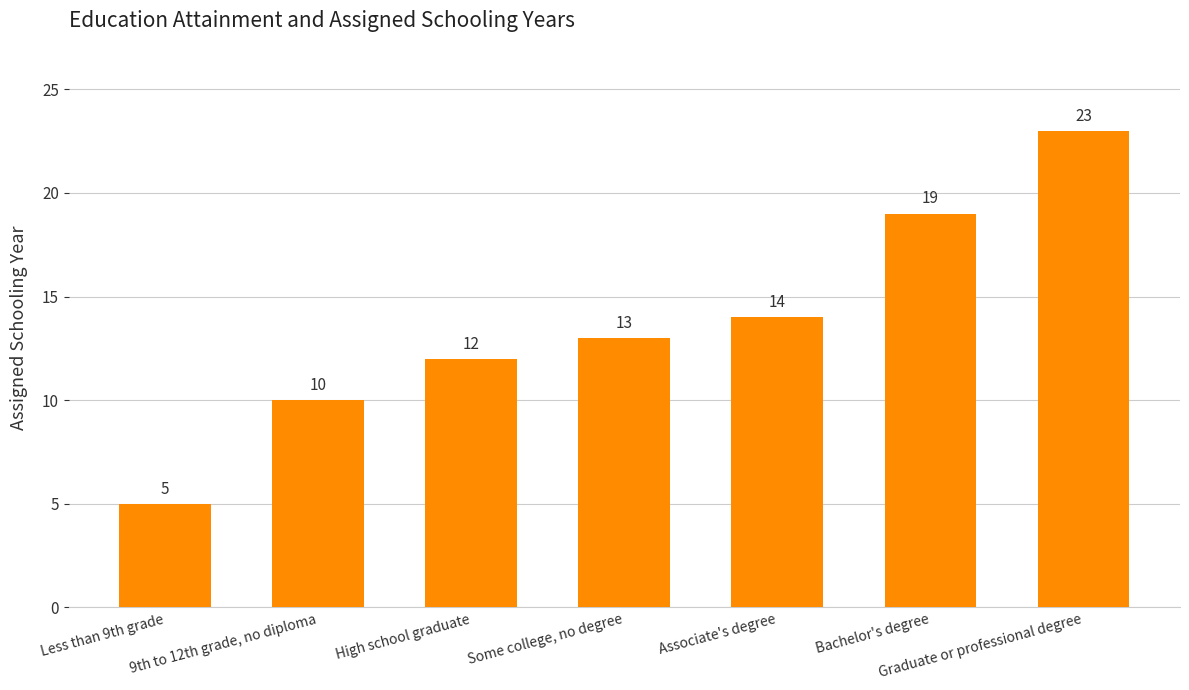

Reading right to left, what are all the values shown in this chart?

Graduate or professional degree=23	Bachelor's degree=19	Associate's degree=14	Some college, no degree=13	High school graduate=12	9th to 12th grade, no diploma=10	Less than 9th grade=5